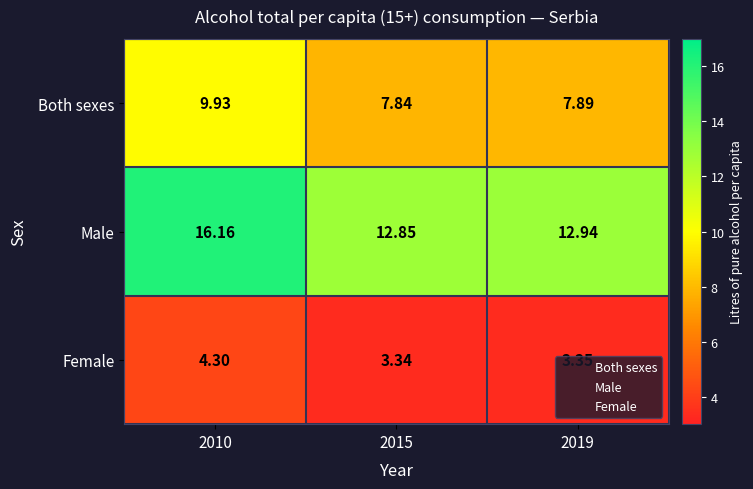

Count the number of data series in this chart.

3